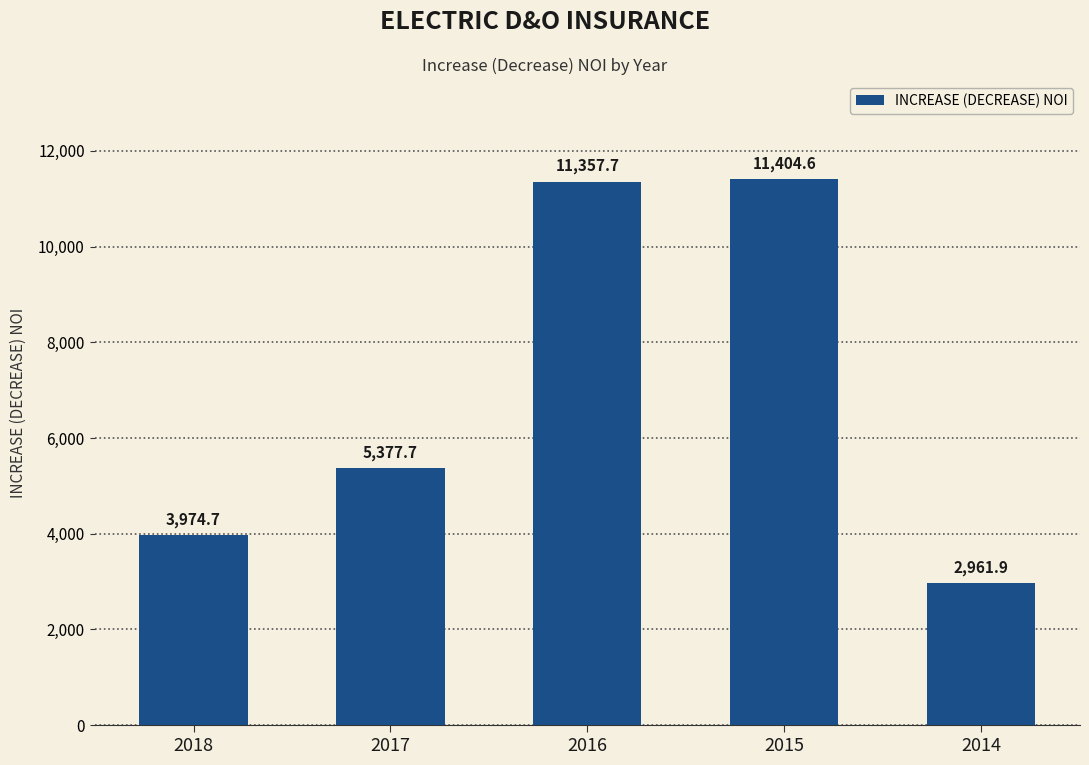

Rank the categories by value from highest to lowest.

2015, 2016, 2017, 2018, 2014